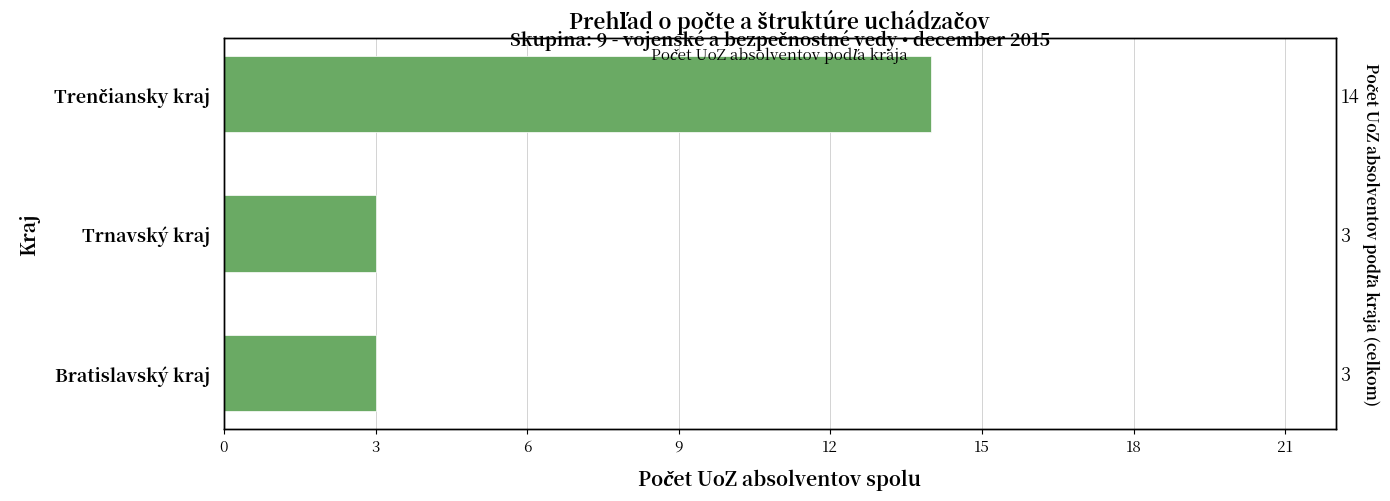

Between Trenčiansky kraj and Trnavský kraj, which is larger?

Trenčiansky kraj